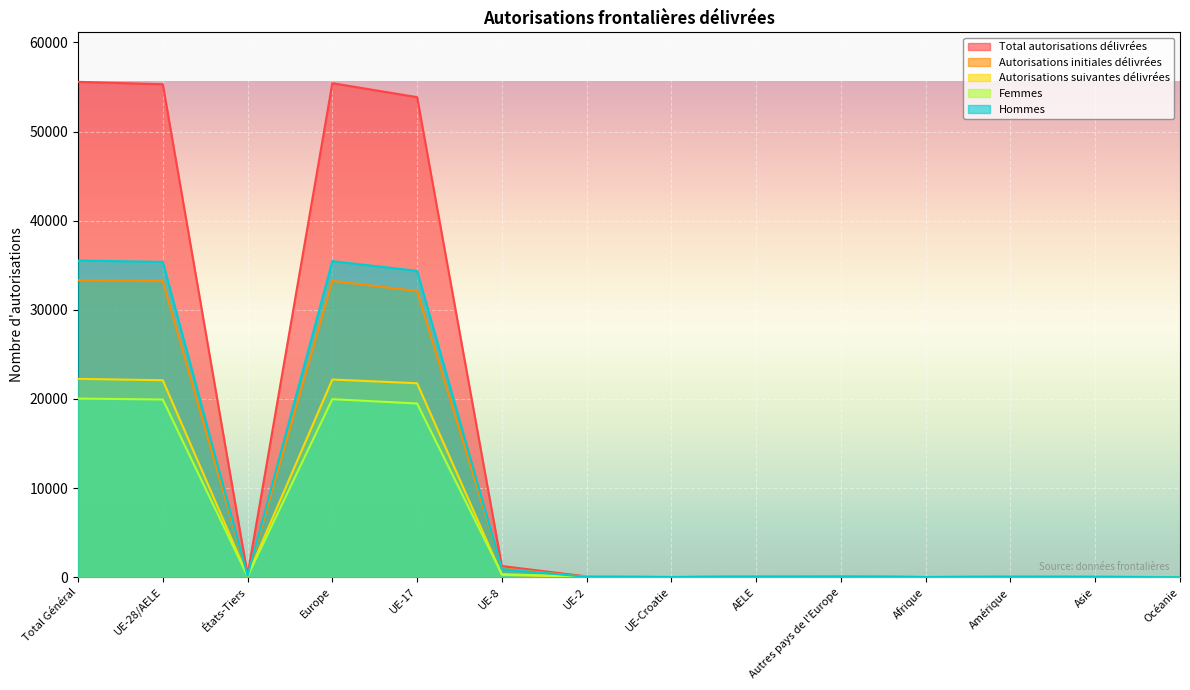

What is the label of the 9th point from the left?

AELE